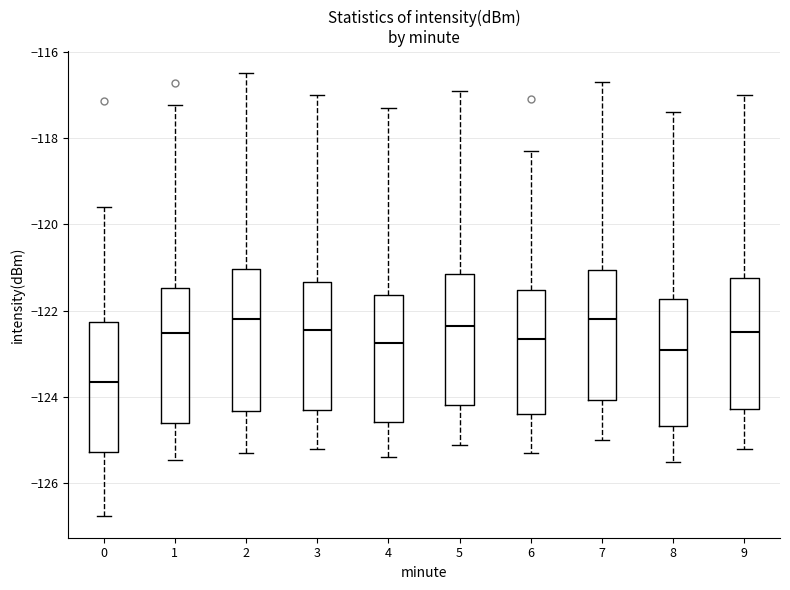

Where does the upper whisker of the box at x = 2 end on the y-axis? The values are not printed on the chart, so give them approximately, as read against the axis.

-116.4